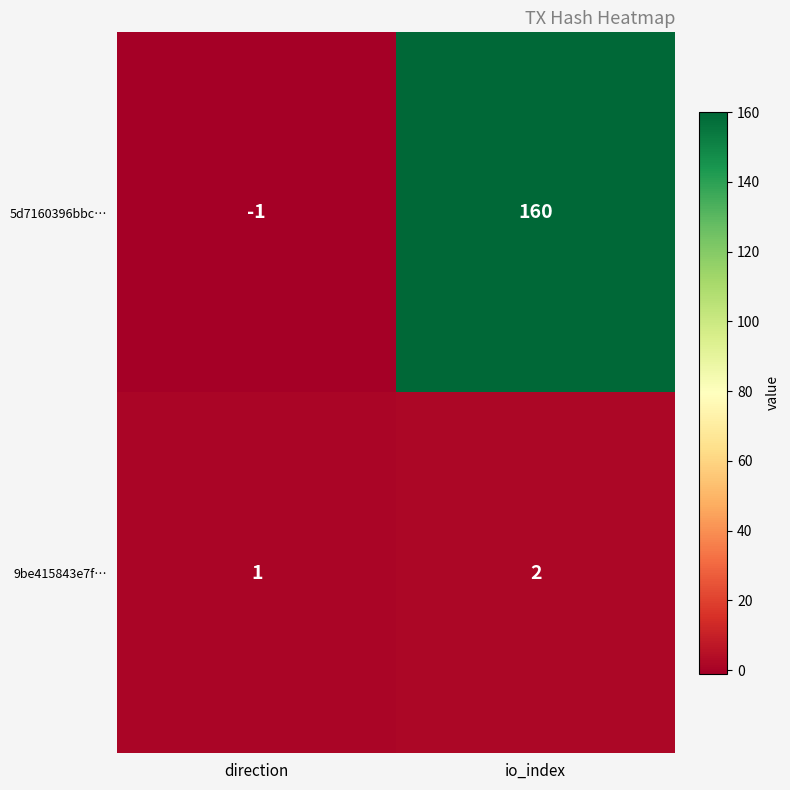

What is the sum of the 5d7160396bbc… values at io_index and direction?

159